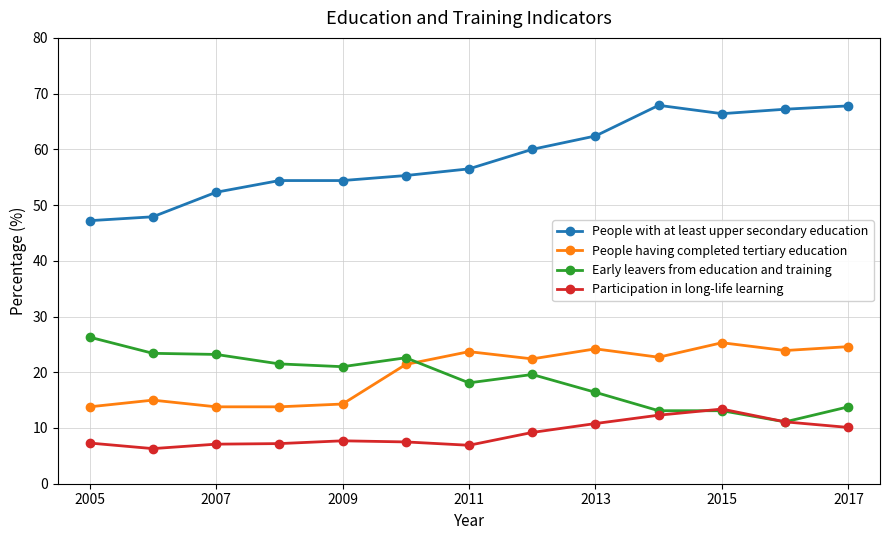

True or false: People having completed tertiary education has more than 2 interior local peaks.

True